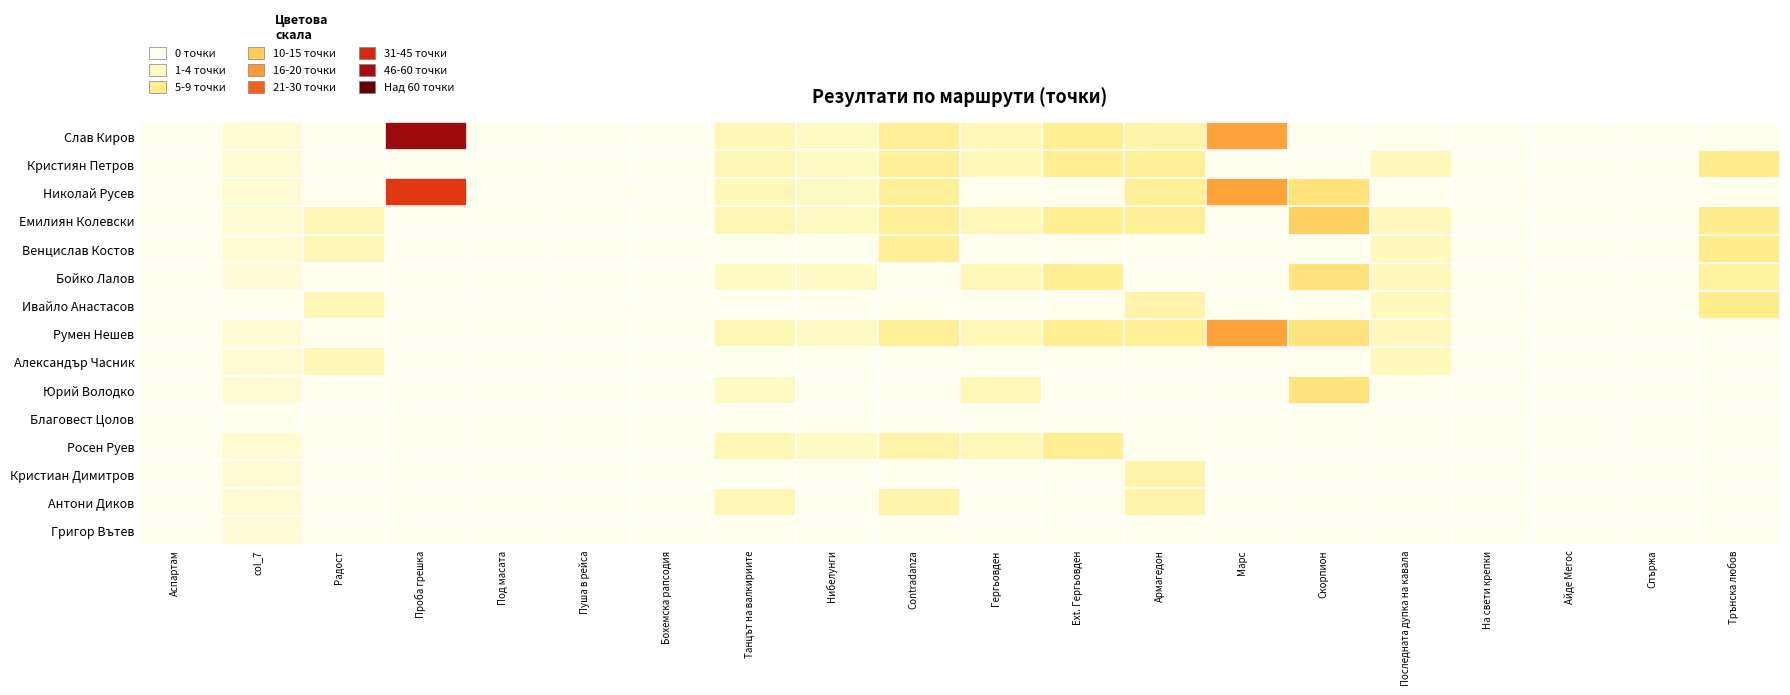

How many distinct data groups are displayed?

15